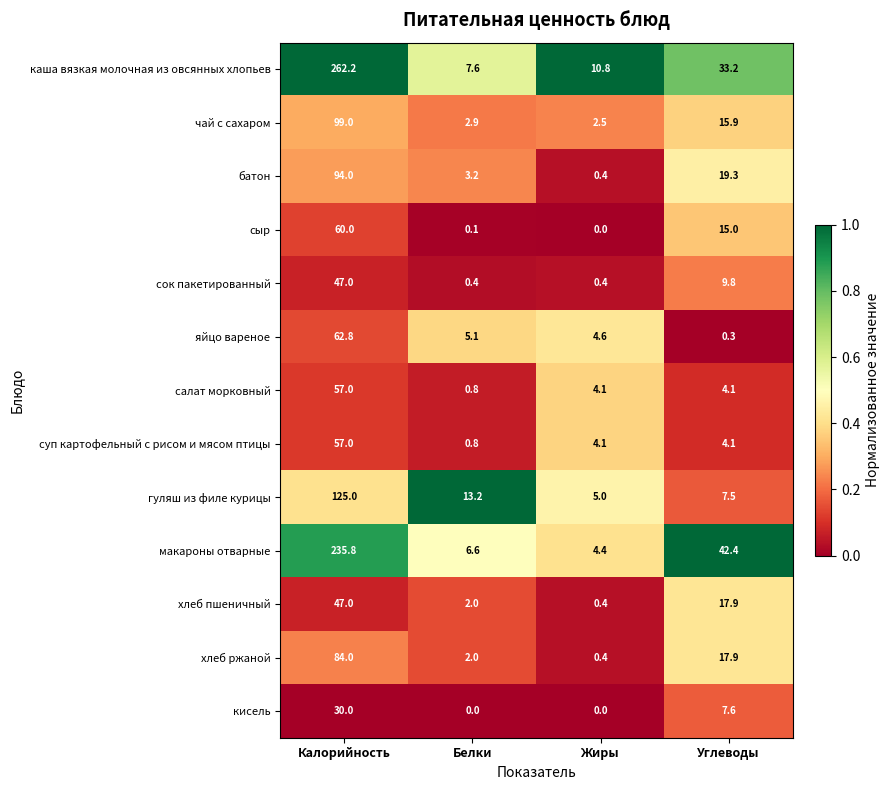

At which label does сок пакетированный first exceed 9?

Калорийность